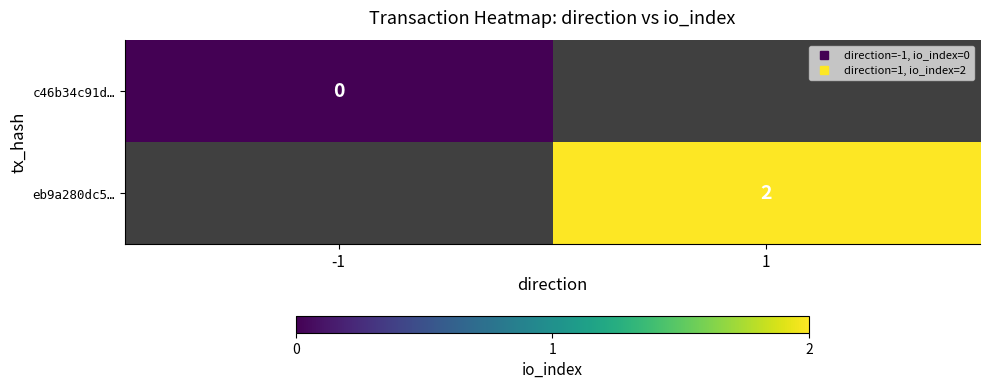

Is the value of eb9a280dc5… at 1 greater than the value of c46b34c91d… at 1?

No